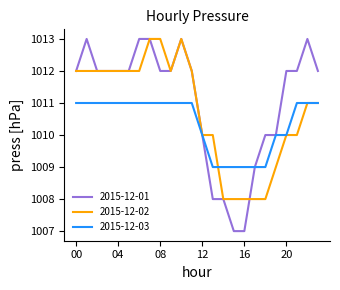

Which series has the largest total across all categories?

2015-12-01